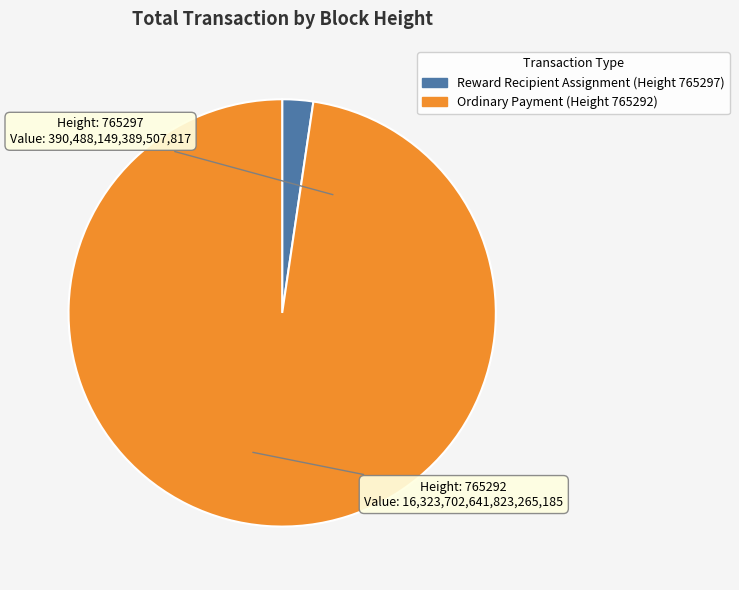

Is there any slice that represents more than half of the pie?

Yes